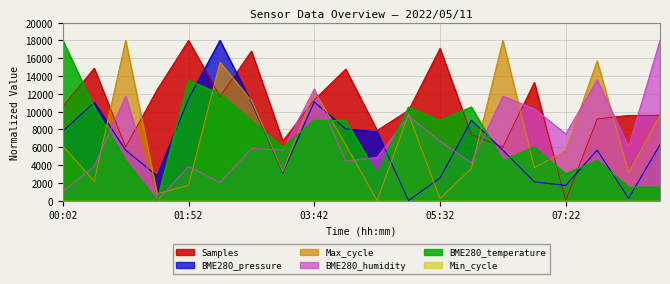

What is the average value of the Samples series?

10672.7